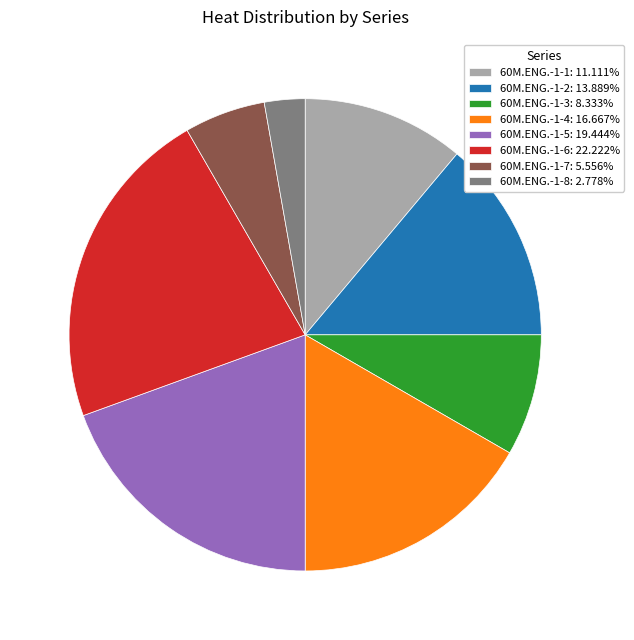

Does any single category account for the majority?

No